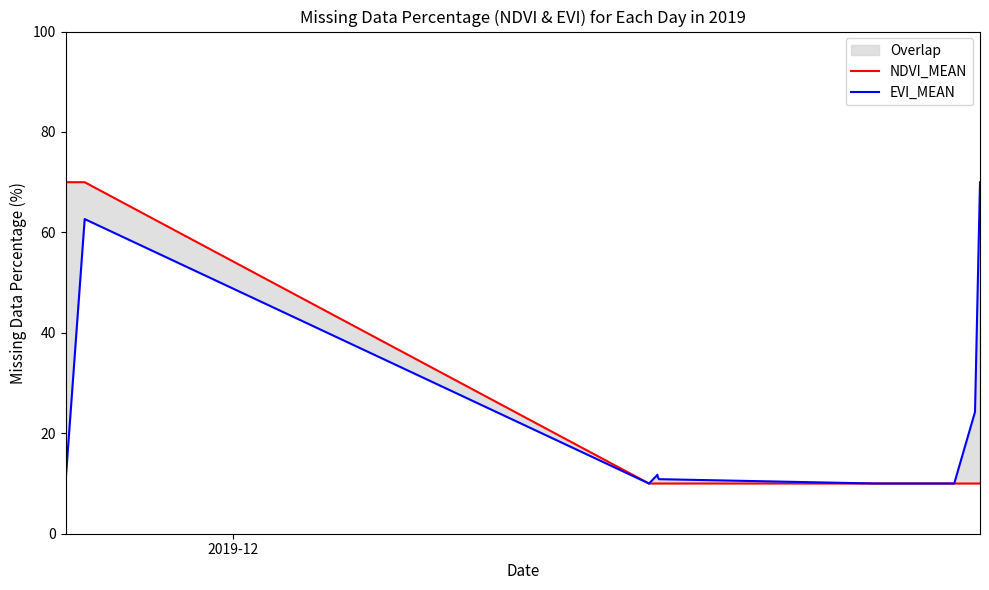

The value of EVI_MEAN at 11 is 33.6. True or false?

False